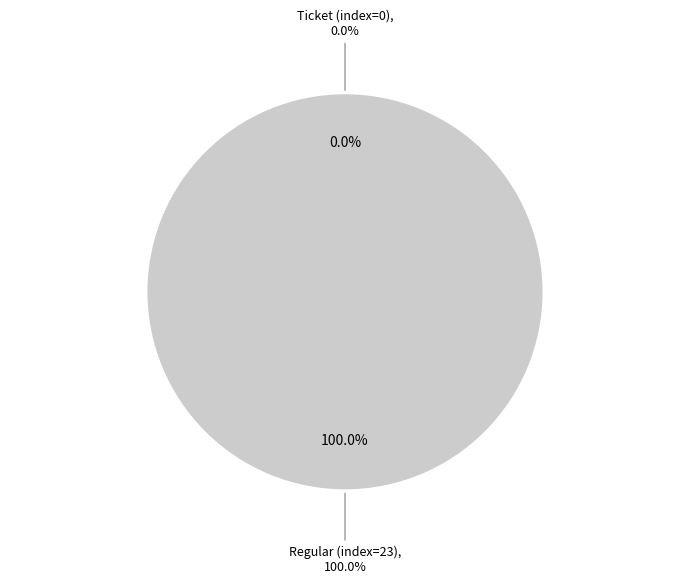

Count the number of slices in the pie.

2